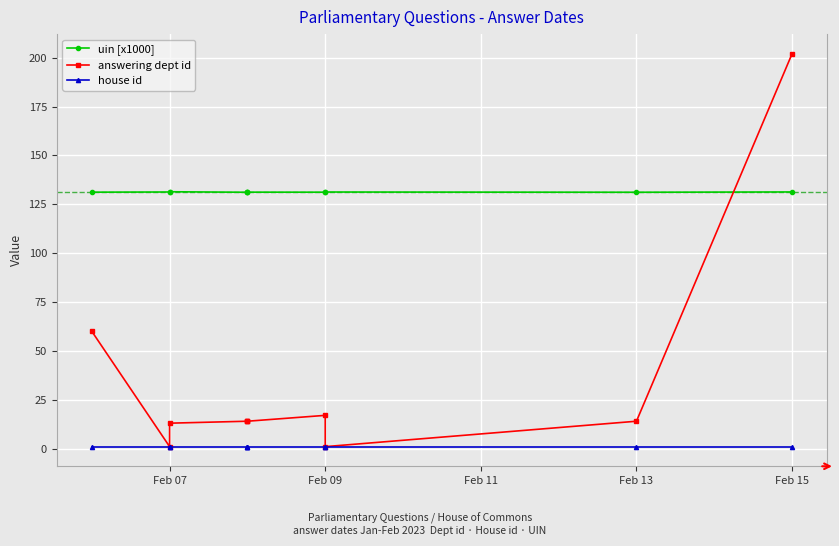

Reading right to left, extract all data points from this chart.

uin [x1000]: 131.3	131.1	131.3	131.2	131.2	131.1	131.1	131.4	131.3	131.2
answering dept id: 202.0	14.0	1.0	17.0	14.0	14.0	14.0	13.0	1.0	60.0
house id: 1.0	1.0	1.0	1.0	1.0	1.0	1.0	1.0	1.0	1.0